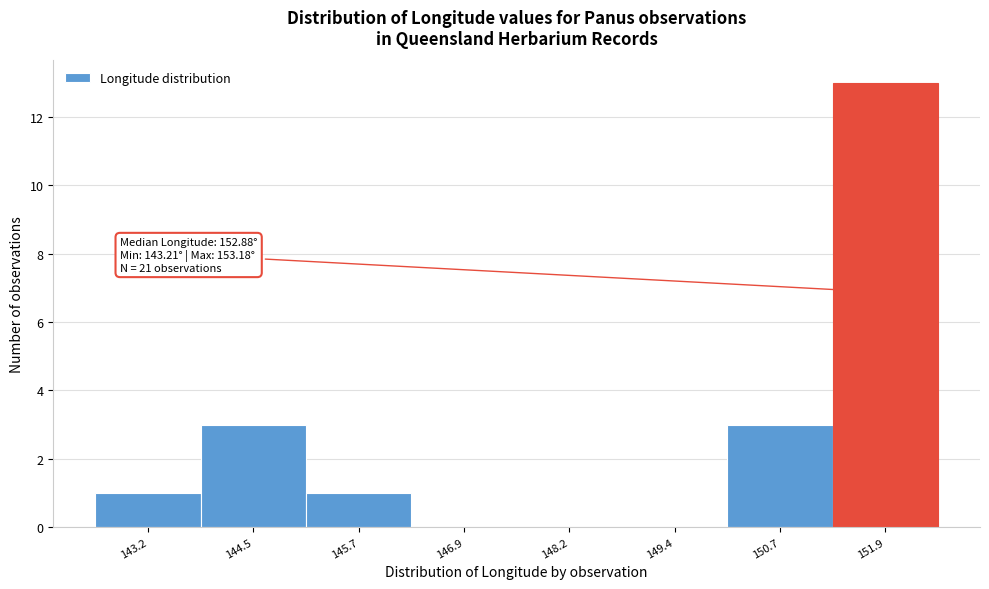

Reading right to left, what are all the values shown in this chart?

151.9=13	150.7=3	149.4=0	148.2=0	146.9=0	145.7=1	144.5=3	143.2=1